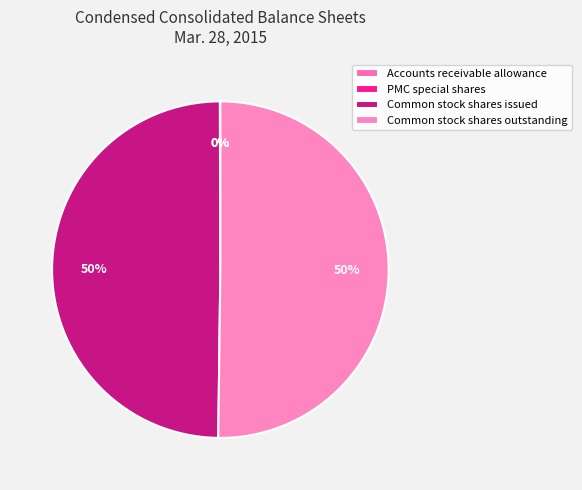

How many slices are in this pie chart?

4